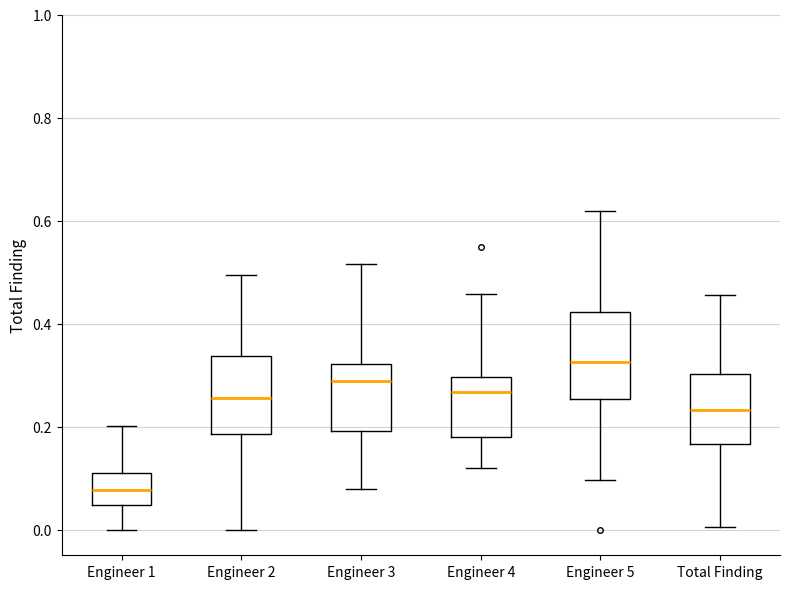

Reading left to right, read every box against the y-axis: the position of its median line, the range the box covers, and the ends of its whiskers. The values are not printed on the chart, so give them approximately, as read against the axis.

Engineer 1: median 0.08, box 0.04 to 0.10, whiskers 0.00 to 0.20
Engineer 2: median 0.26, box 0.18 to 0.34, whiskers 0.00 to 0.50
Engineer 3: median 0.28, box 0.20 to 0.32, whiskers 0.08 to 0.52
Engineer 4: median 0.26, box 0.18 to 0.30, whiskers 0.12 to 0.46
Engineer 5: median 0.32, box 0.26 to 0.42, whiskers 0.10 to 0.62
Total Finding: median 0.24, box 0.16 to 0.30, whiskers 0.00 to 0.46